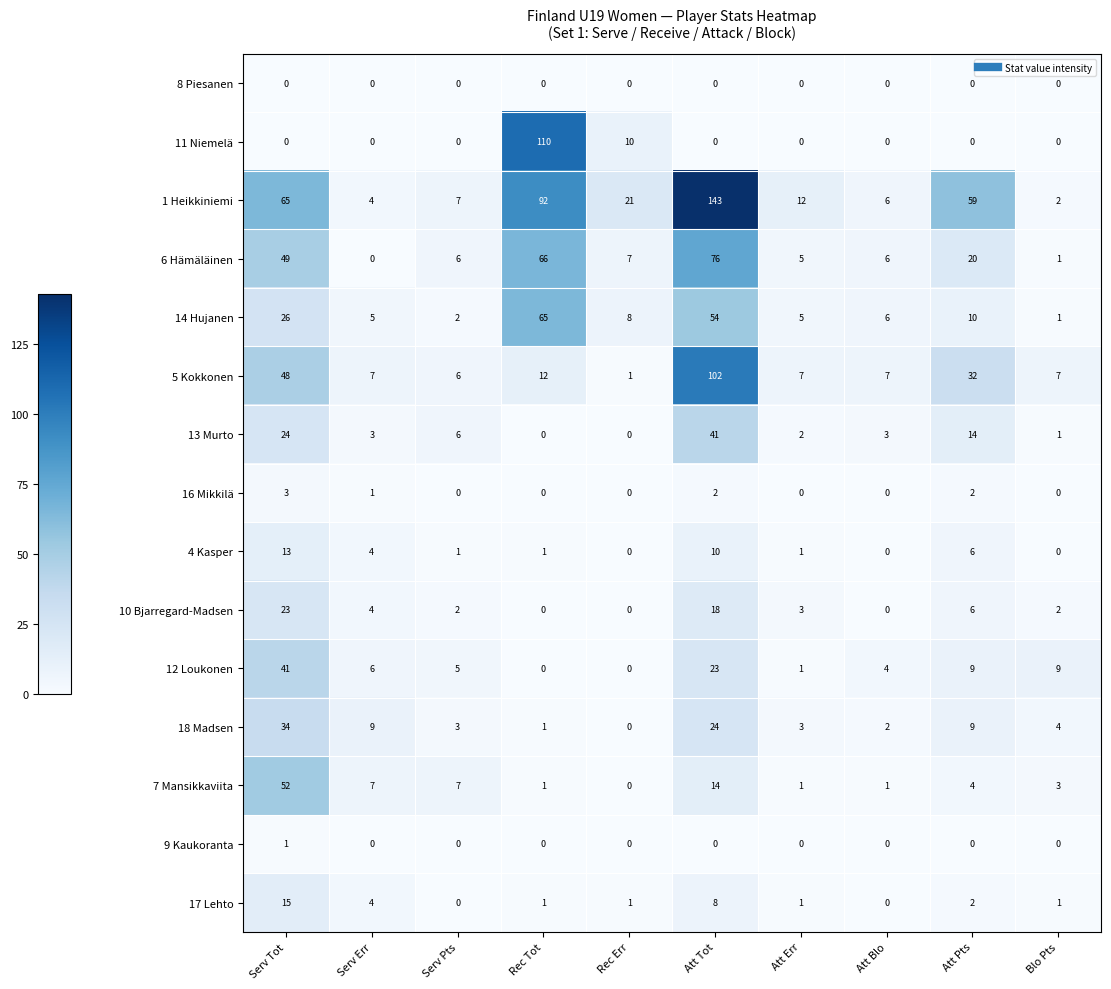

List the labels in order of 1 Heikkiniemi value, largest first.

Att Tot, Rec Tot, Serv Tot, Att Pts, Rec Err, Att Err, Serv Pts, Att Blo, Serv Err, Blo Pts